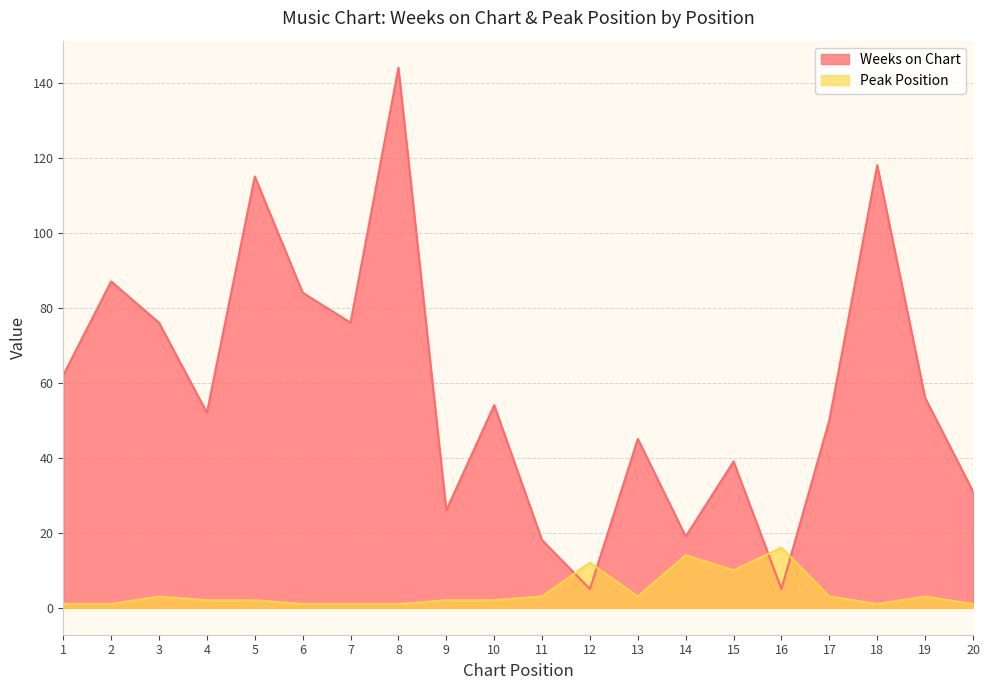

Which category has the highest value across all series?

8